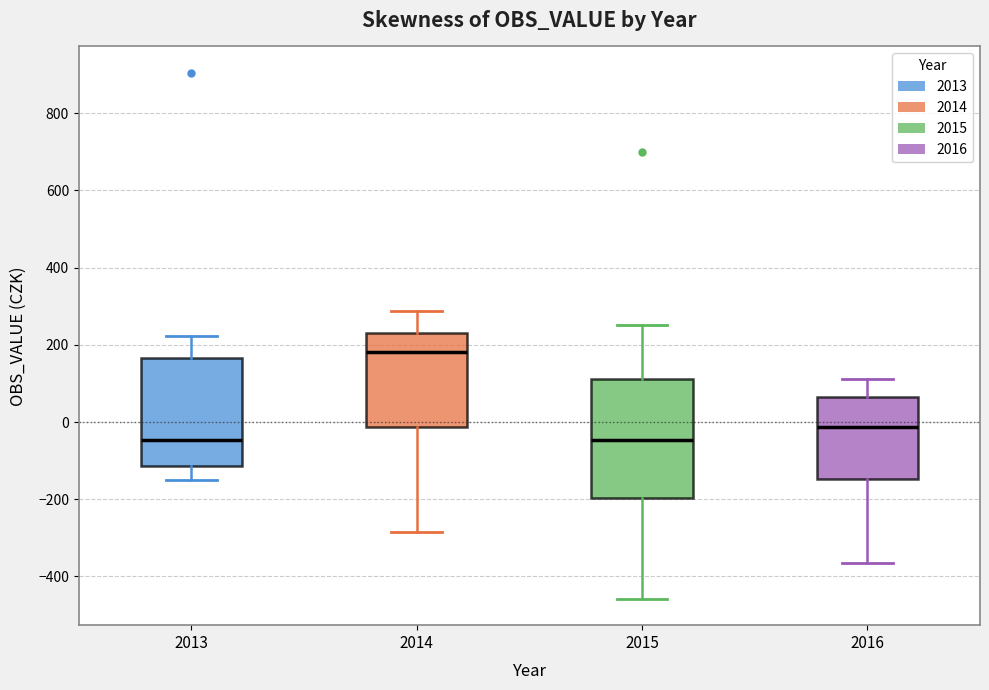

Reading left to right, transcribe this box plot: for each box, give where its median line is, the range the box spans, and where its two whiskers end, as read against the y-axis. The values are not printed on the chart, so give them approximately, as read against the axis.

2013: median -40, box -120 to 160, whiskers -160 to 220
2014: median 180, box -20 to 240, whiskers -280 to 280
2015: median -40, box -200 to 120, whiskers -460 to 260
2016: median -20, box -140 to 60, whiskers -360 to 120